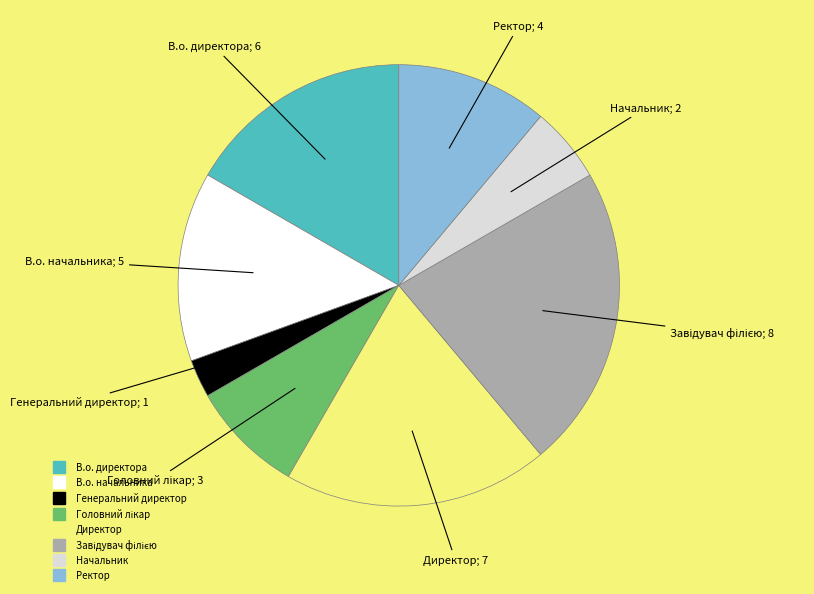

Does Генеральний директор account for over 50% of the chart?

No